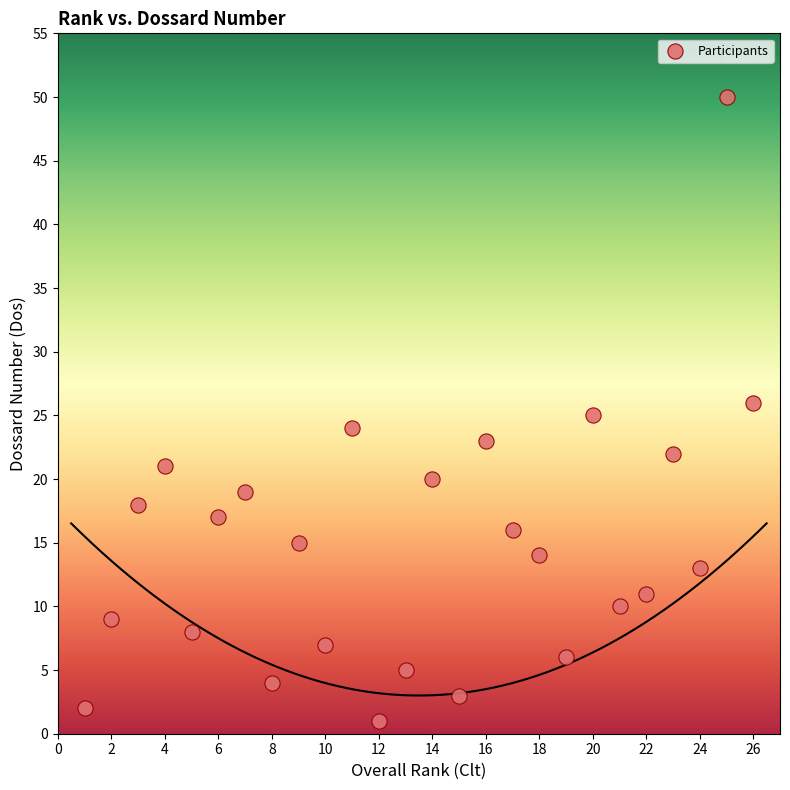

What is the range of X values (max minus min)?

25